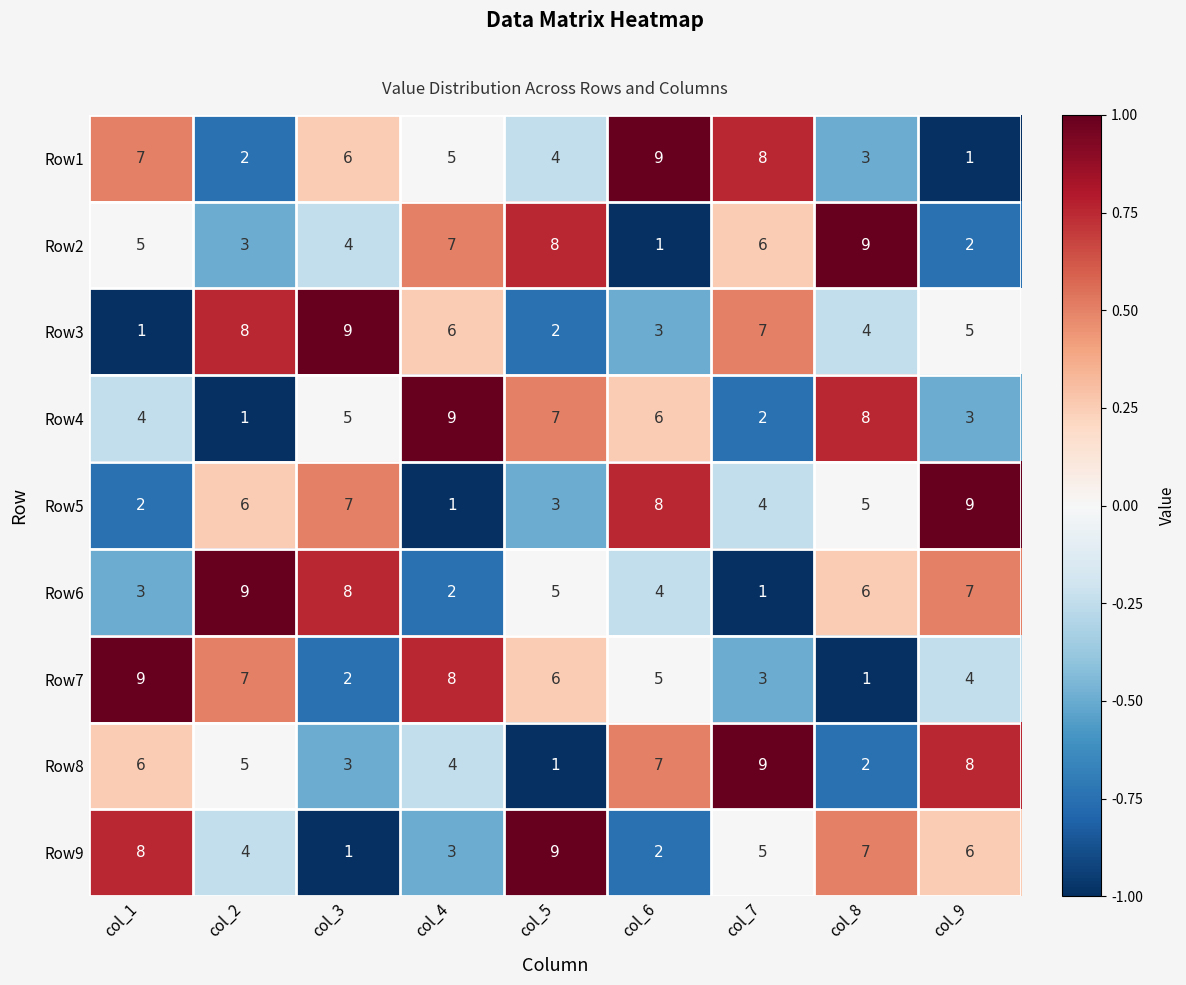

What is the difference between the highest and lowest values at col_7?

8